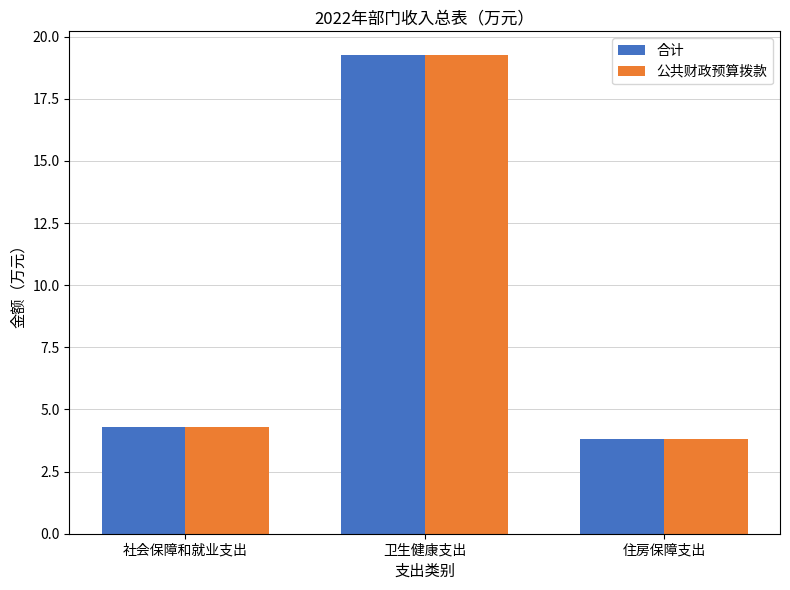

What are all the series names shown in the legend?

合计, 公共财政预算拨款